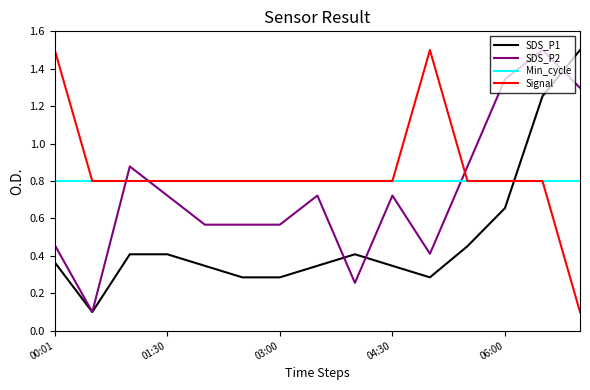

What is the sum of all SDS_P1 values?

7.4